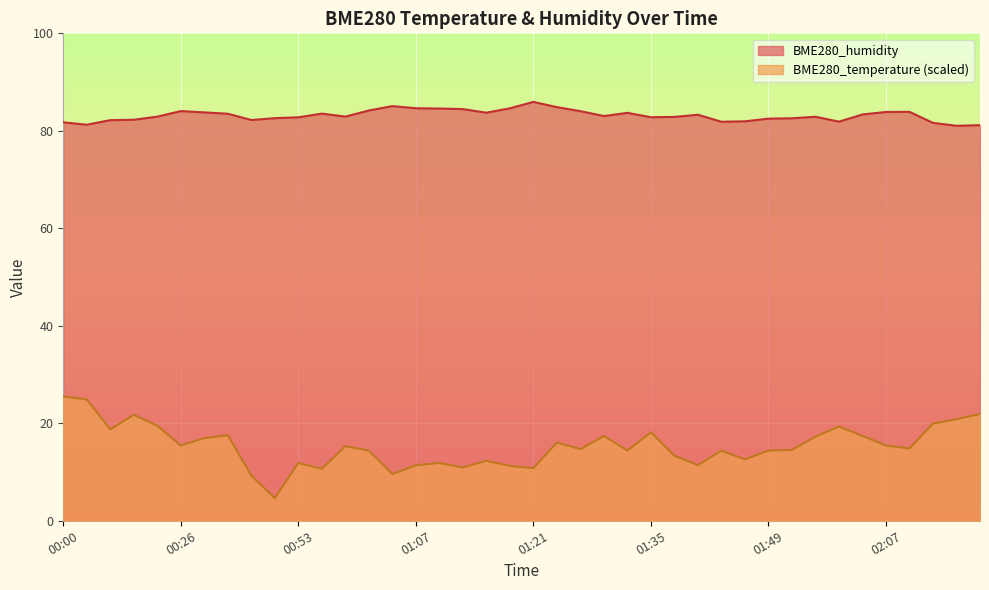

What is the difference between the highest and lowest values at 01:16?

71.4